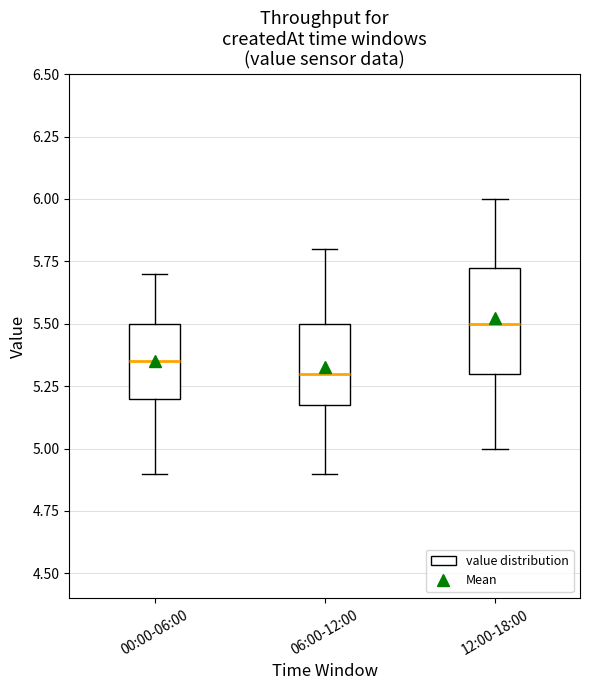

Reading left to right, read every box against the y-axis: the position of its median line, the range the box covers, and the ends of its whiskers. The values are not printed on the chart, so give them approximately, as read against the axis.

00:00-06:00: median 5.35, box 5.20 to 5.50, whiskers 4.90 to 5.70
06:00-12:00: median 5.30, box 5.20 to 5.50, whiskers 4.90 to 5.80
12:00-18:00: median 5.50, box 5.30 to 5.75, whiskers 5.00 to 6.00